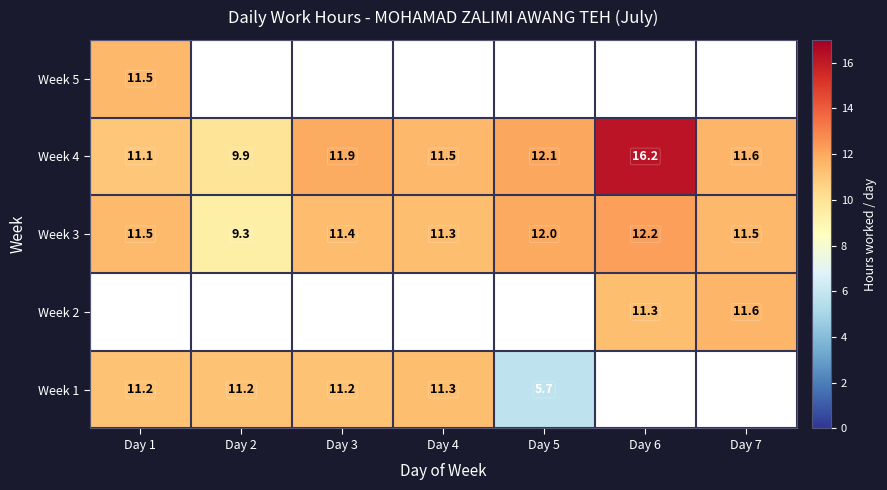

What is the average value of the Week 3 series?

11.3